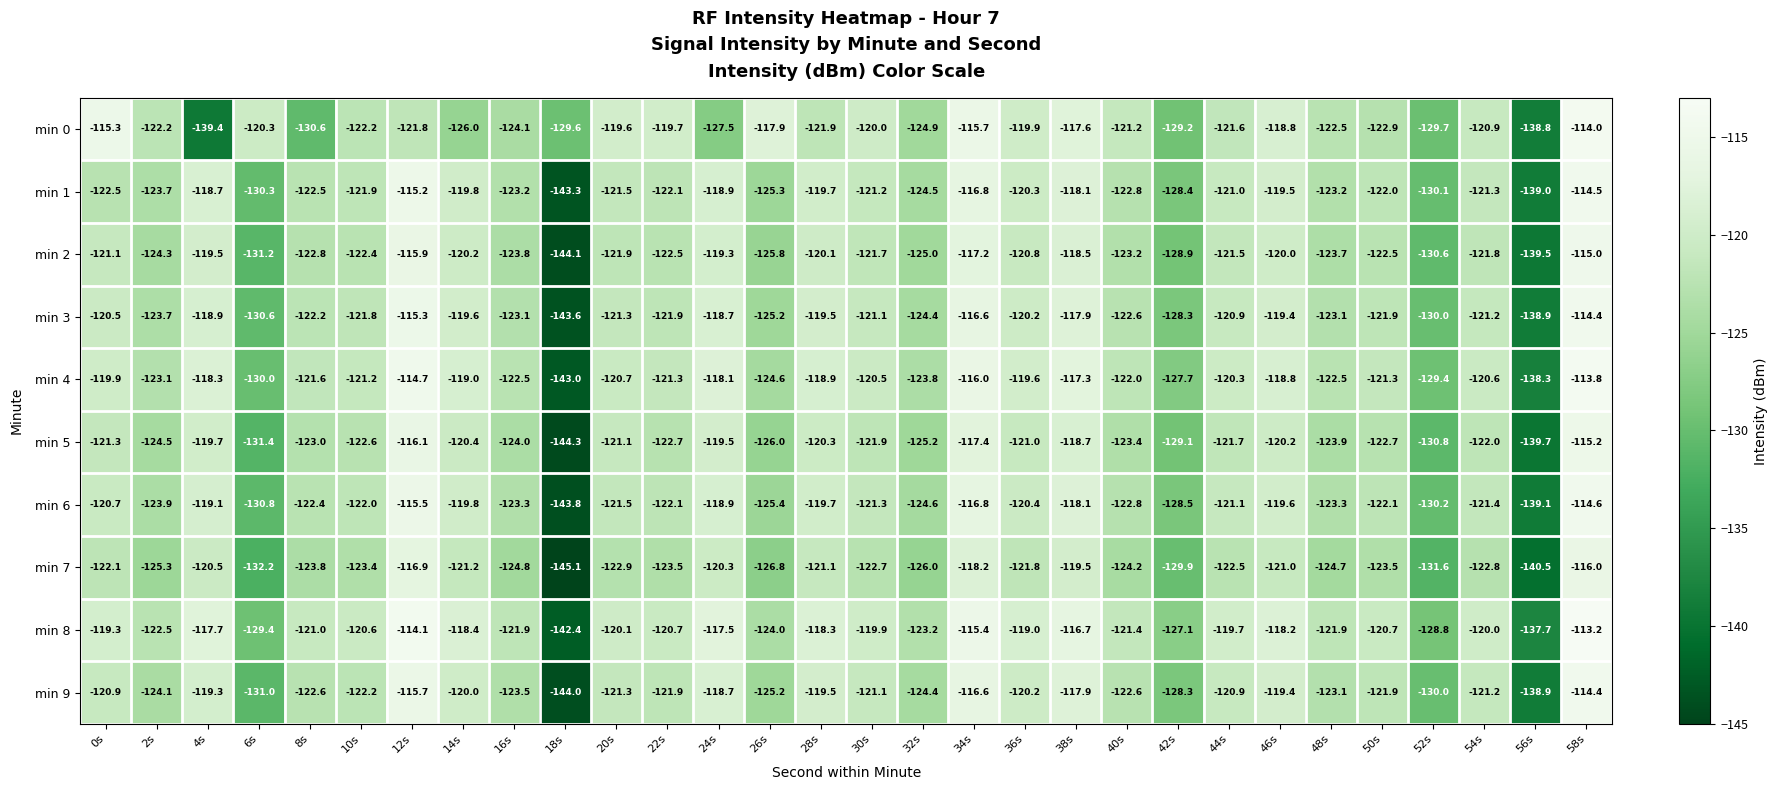

How many series are shown in this chart?

10